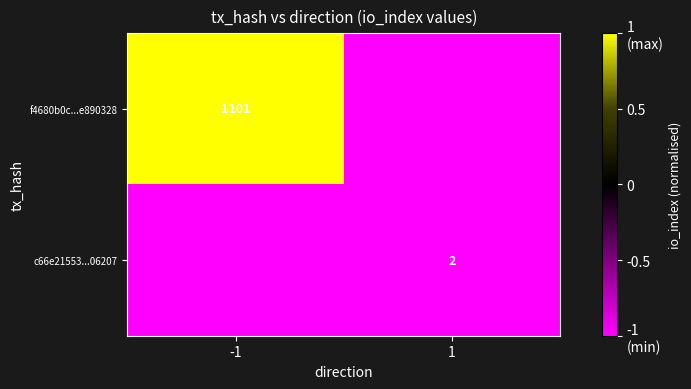

Is it true that f4680b0c...e890328 equals 1565 at -1?

False